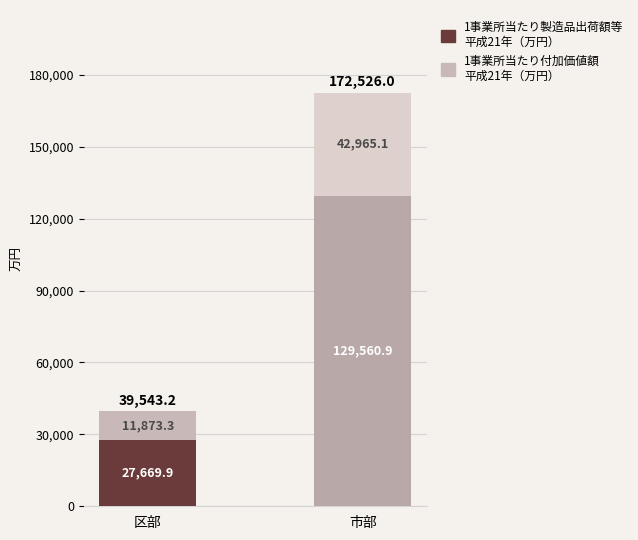

At which category is the sum across all series the highest?

市部